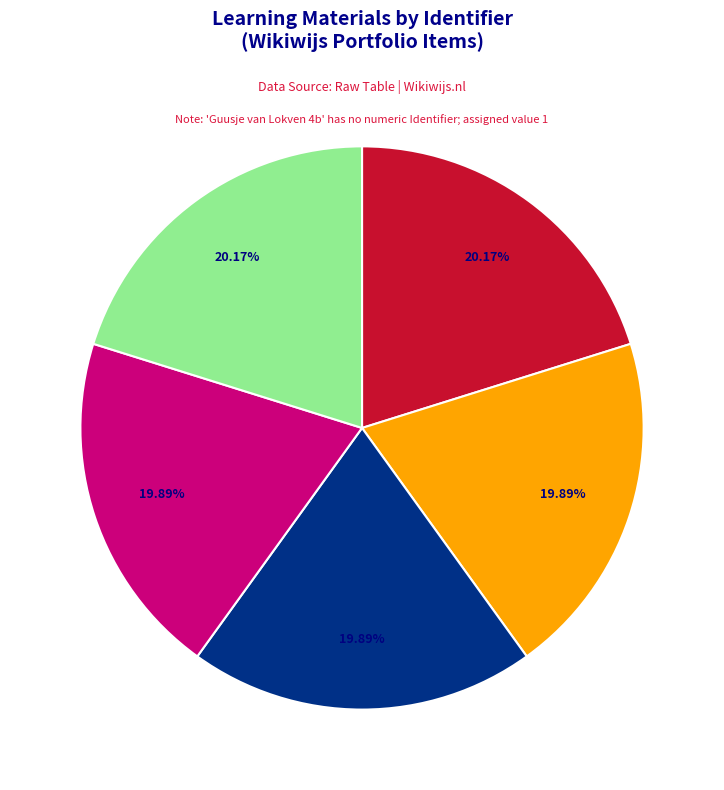

To the nearest percent, what is the difference between the largest and smallest slice percentages?

20%